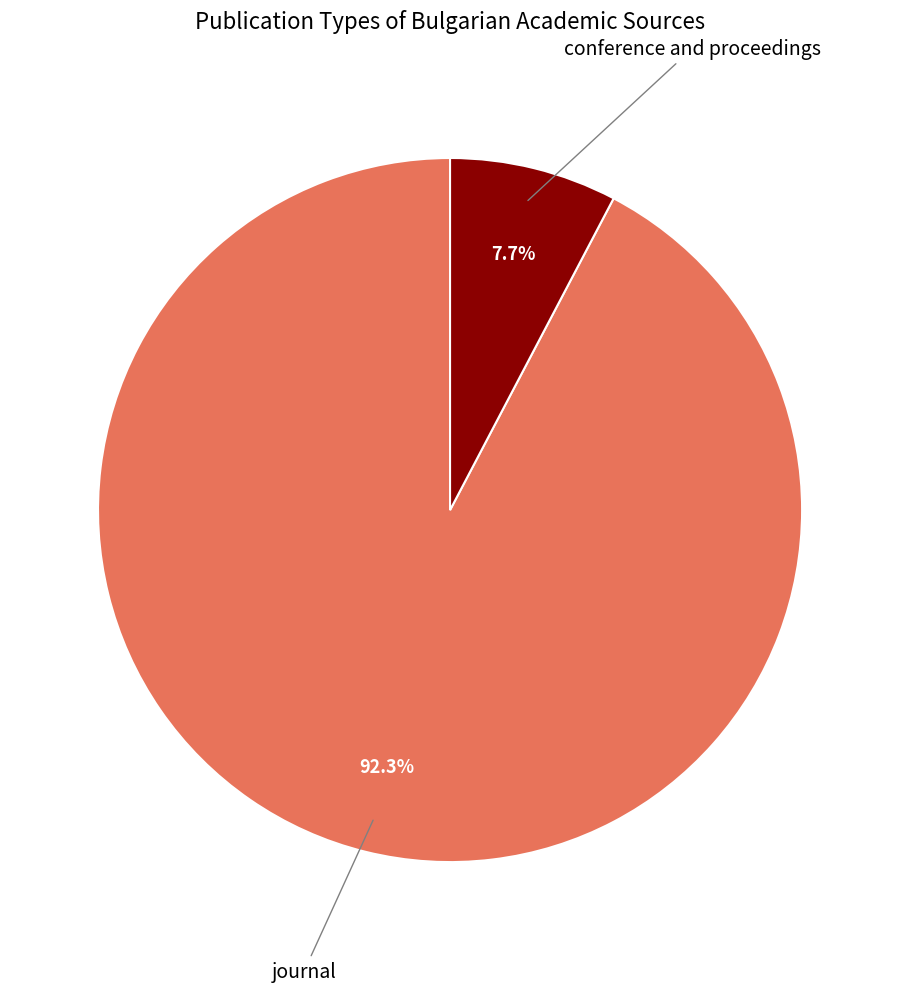

Is it true that conference and proceedings is 1% of the pie?

False